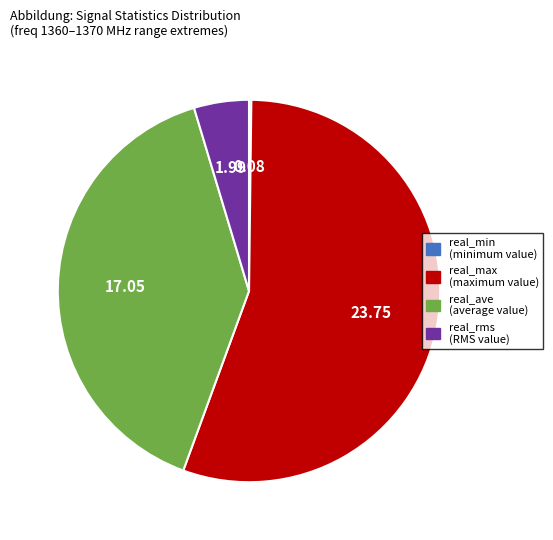

The real_ave slice represents 40% of the pie. True or false?

True